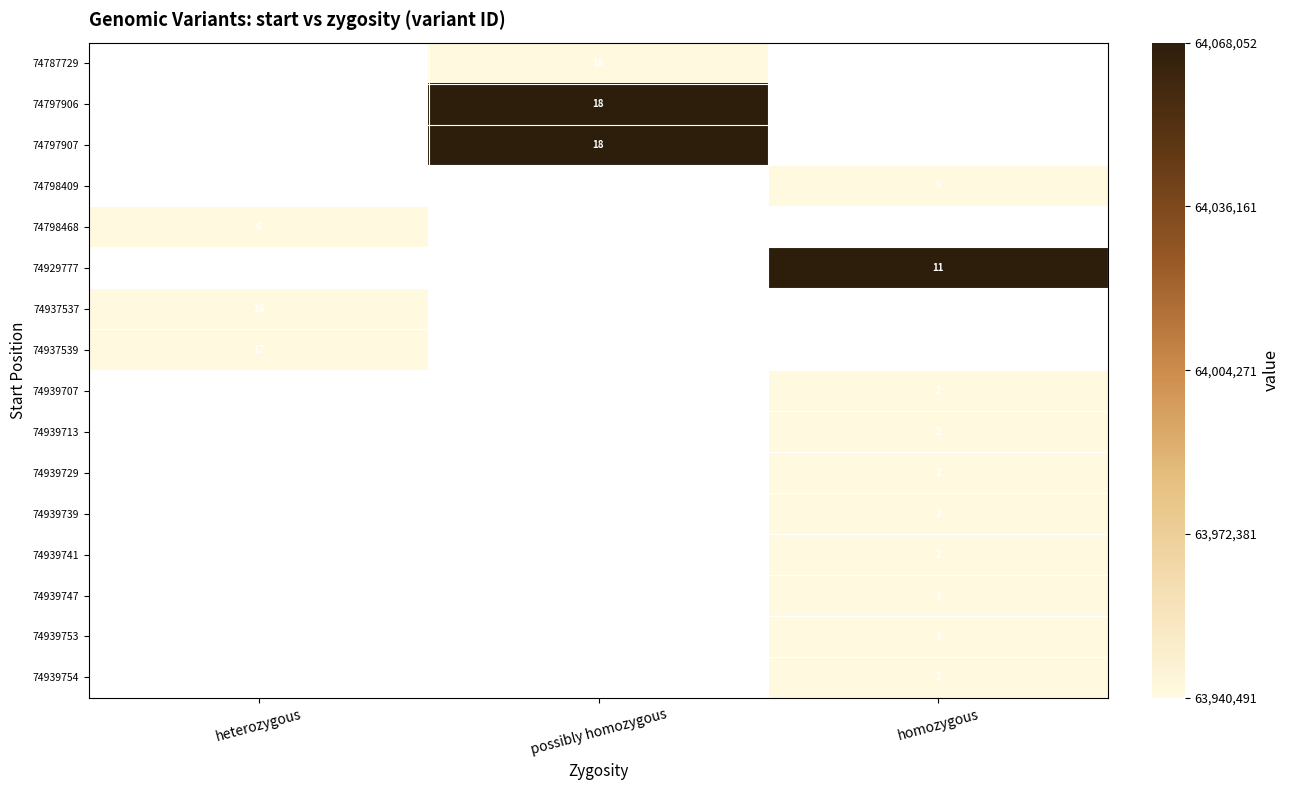

The value of 74939741 at homozygous is 3. True or false?

False